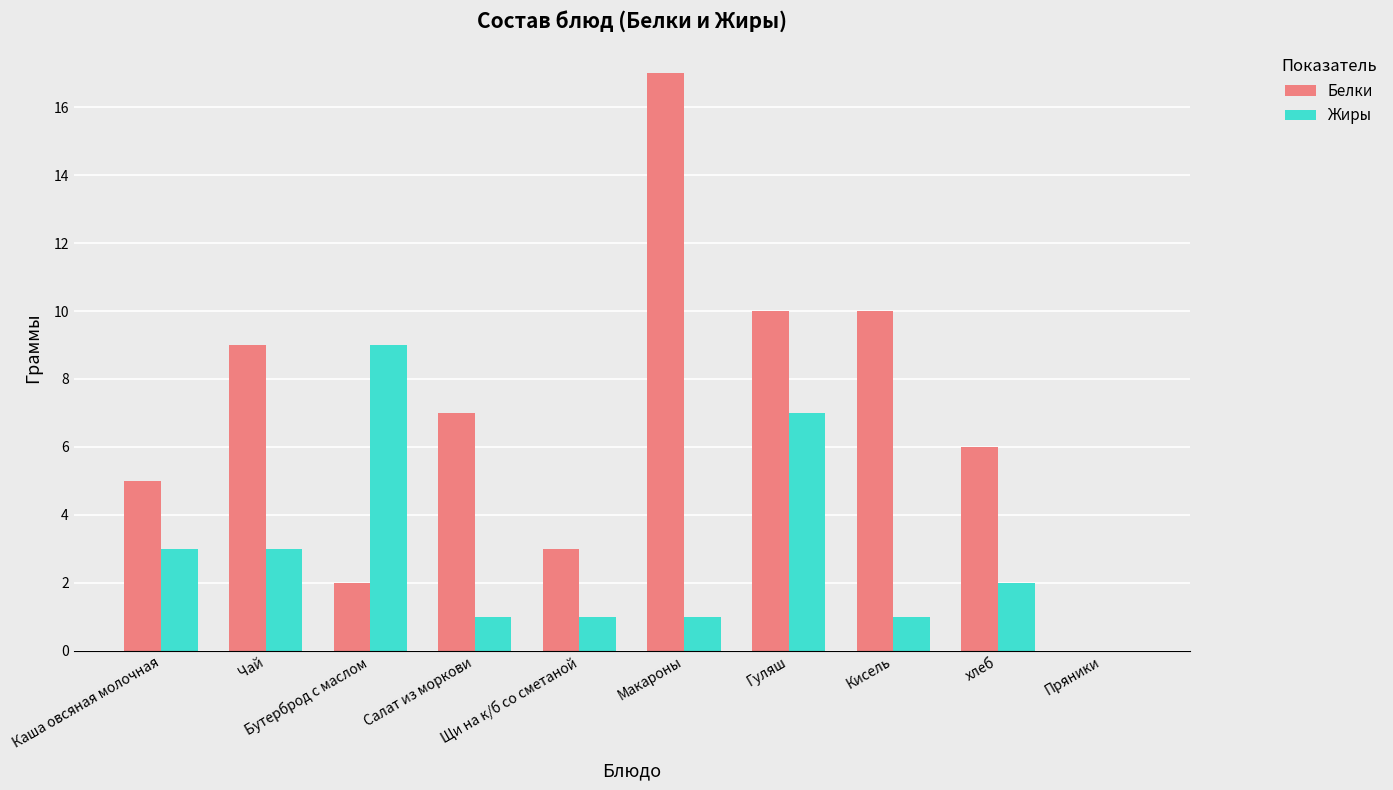

What value does the Белки series have at Каша овсяная молочная?

5